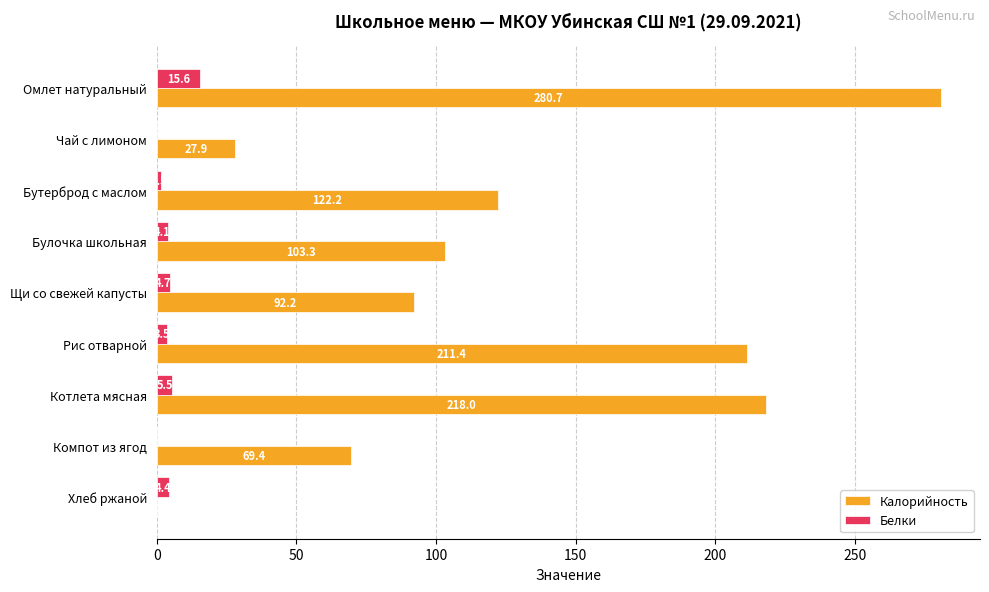

Which series has the largest total across all categories?

Калорийность